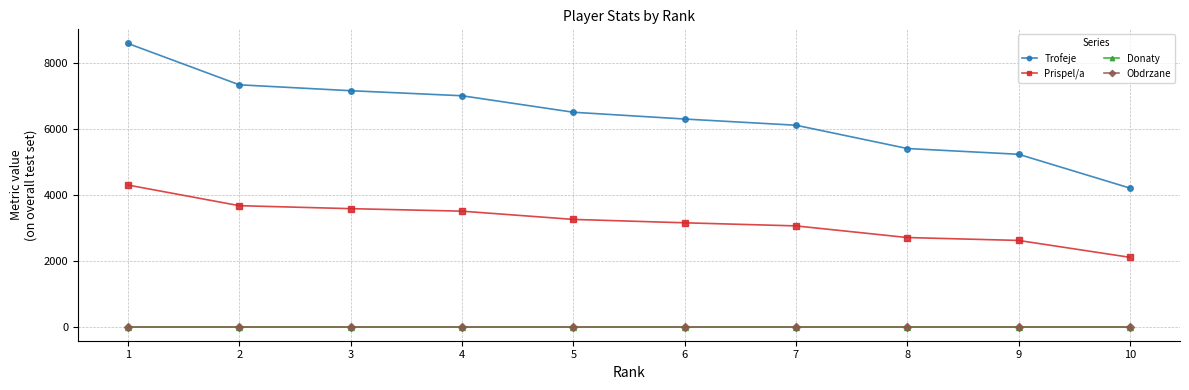

Does the chart display data point markers on the line(s)?

Yes